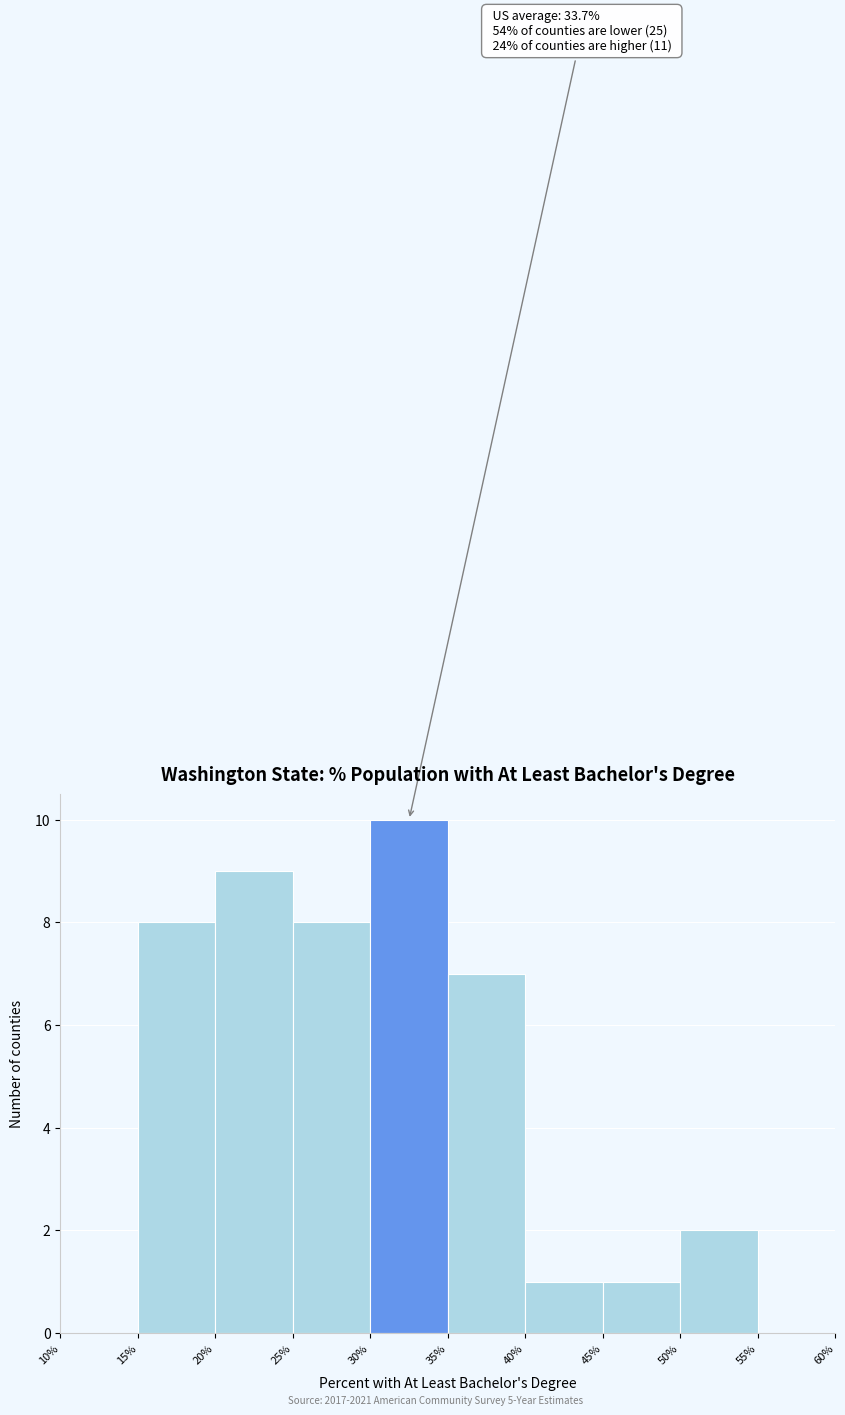

Which range on the x-axis has the tallest bar?

30% to 35%